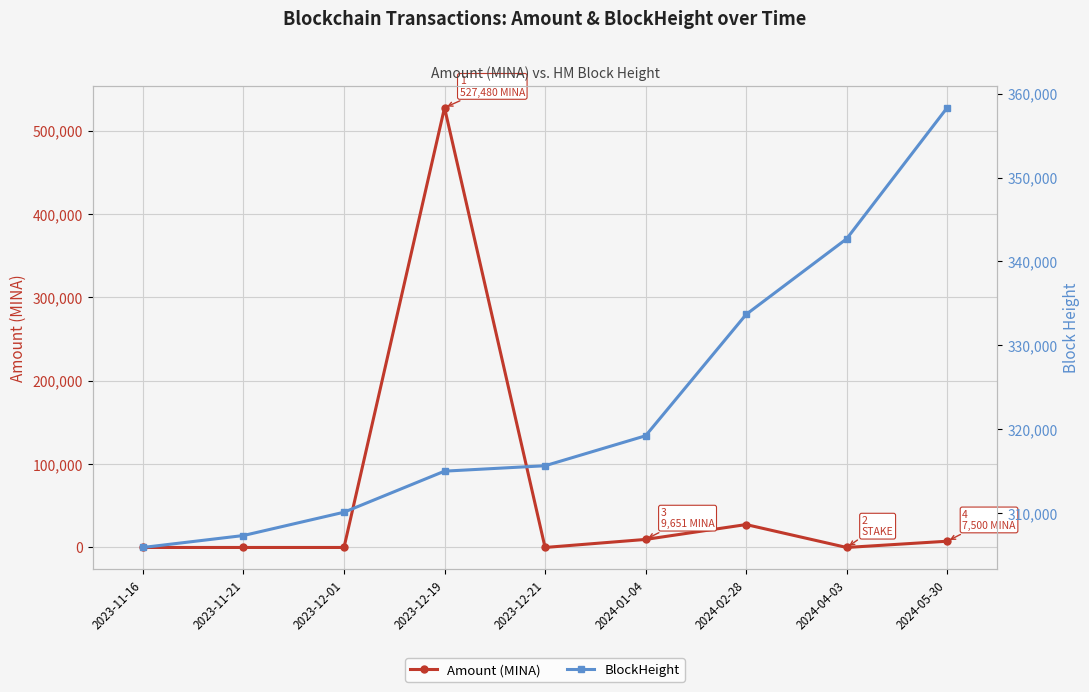

The value of BlockHeight at 2023-11-16 is 305894.0. True or false?

True